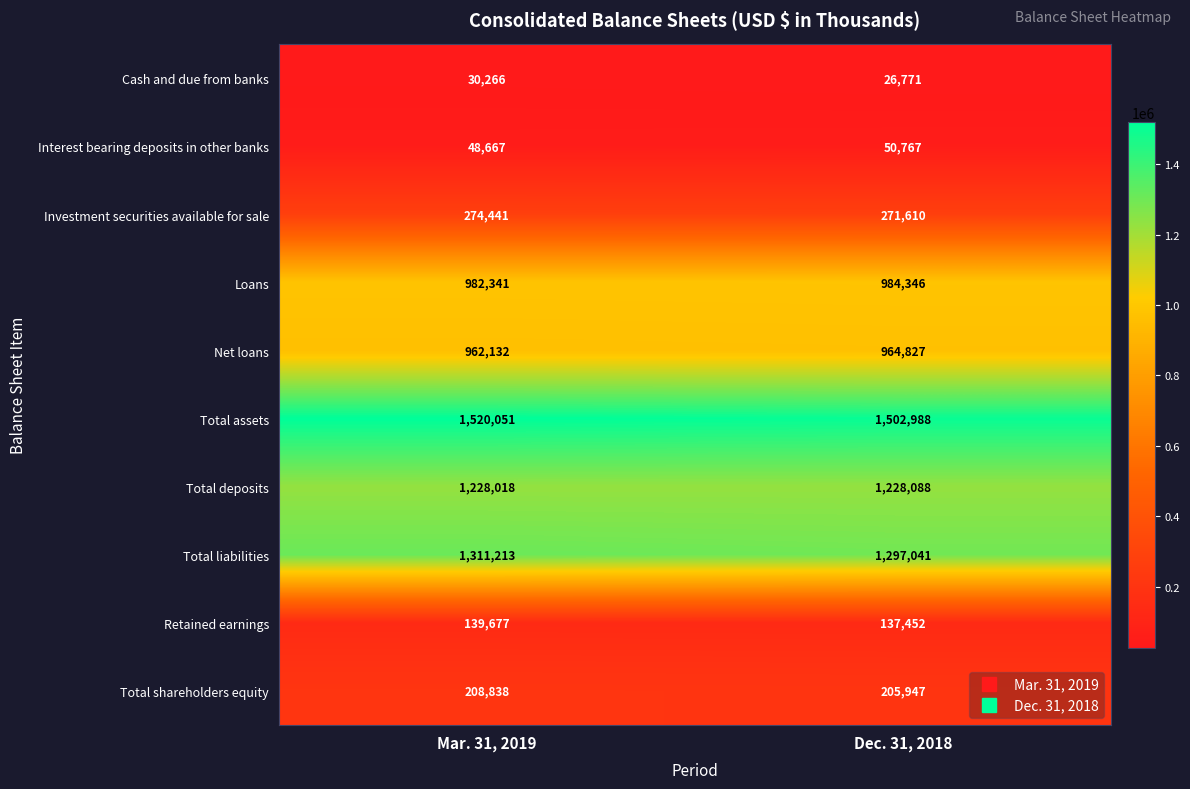

What is the total value across all series at Dec. 31, 2018?

6669837